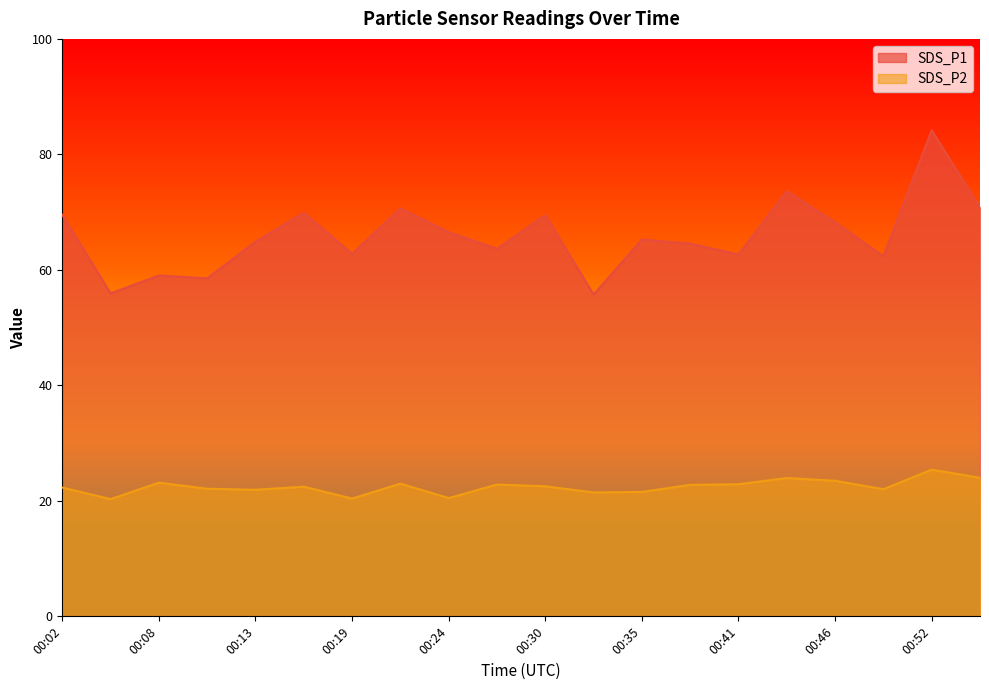

In SDS_P1, how many points are lower than both neighbors (excluding endpoints)?

7